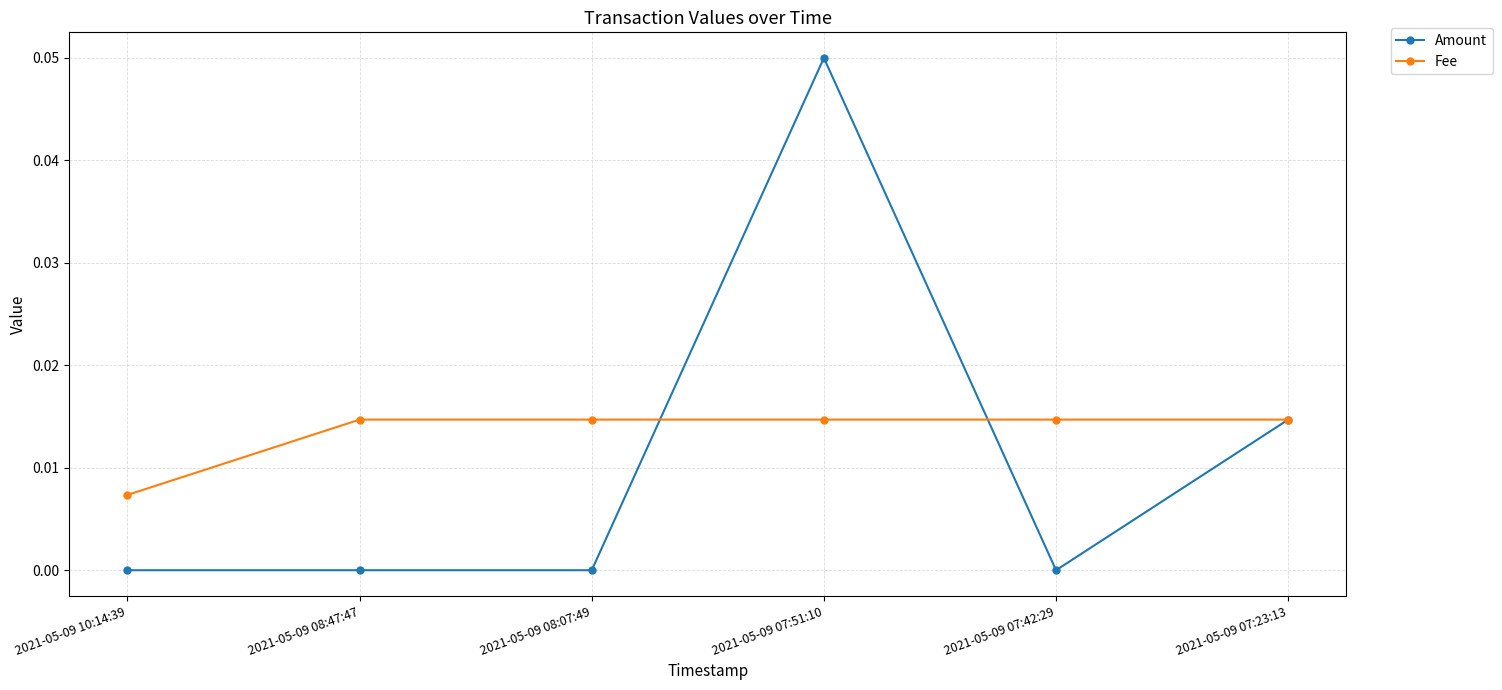

What are all the series names shown in the legend?

Amount, Fee